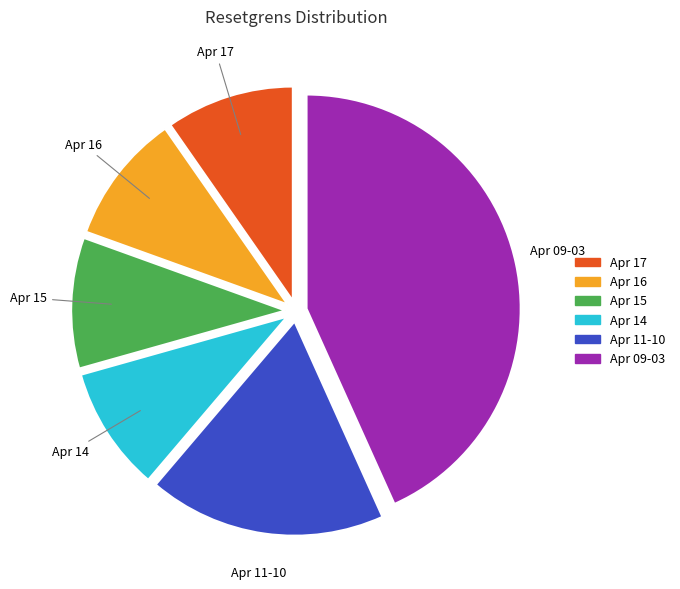

Is there a majority slice in this chart?

No